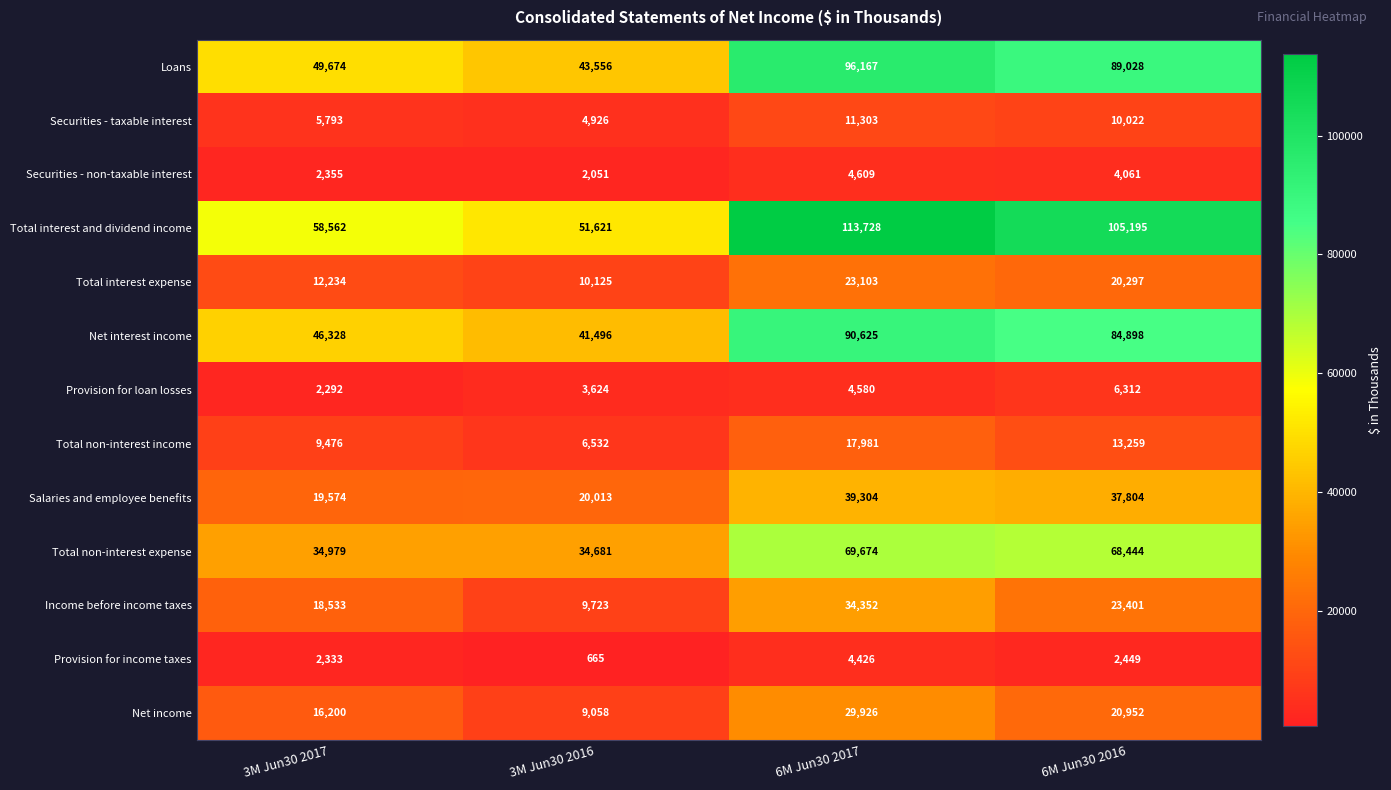

At which label does Total interest and dividend income first exceed 105195?

6M Jun30 2017